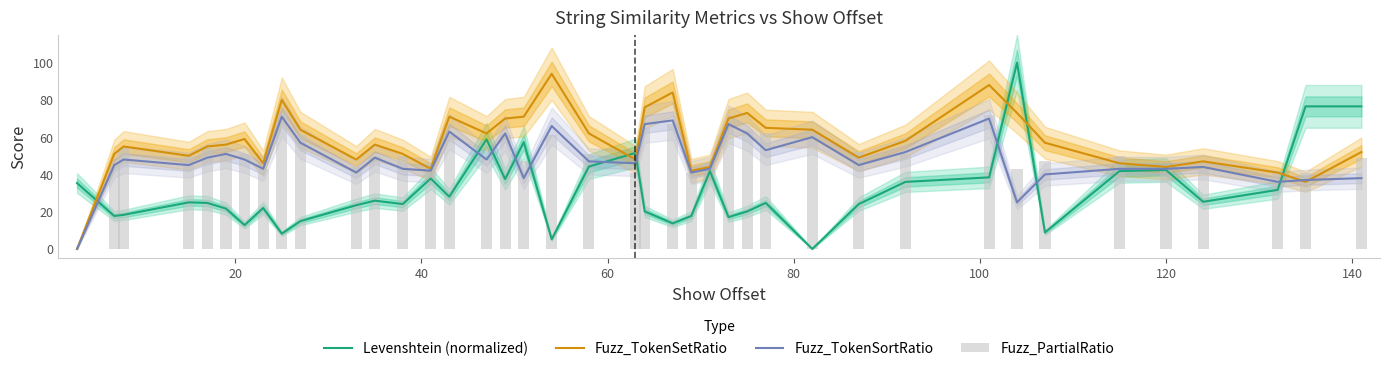

The value of Fuzz_TokenSortRatio at 32 is 15.7. True or false?

False